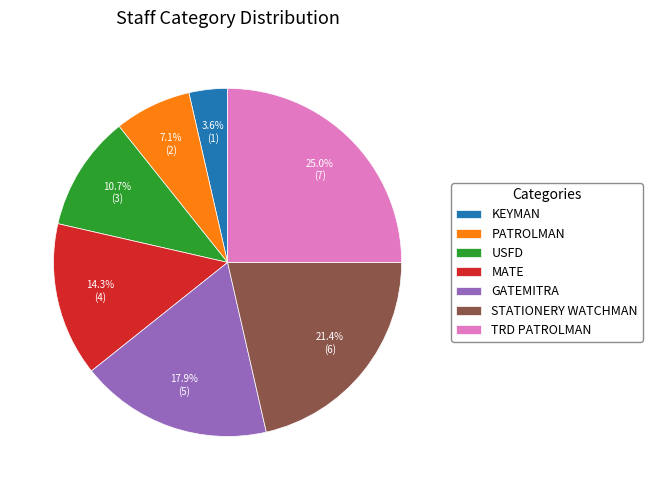

What percentage is NOT represented by KEYMAN?

96.4%